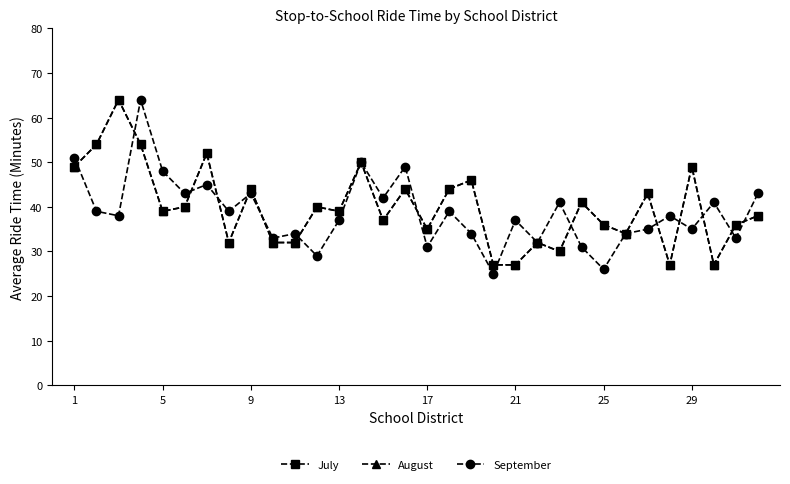

Does the chart have visible grid lines?

No